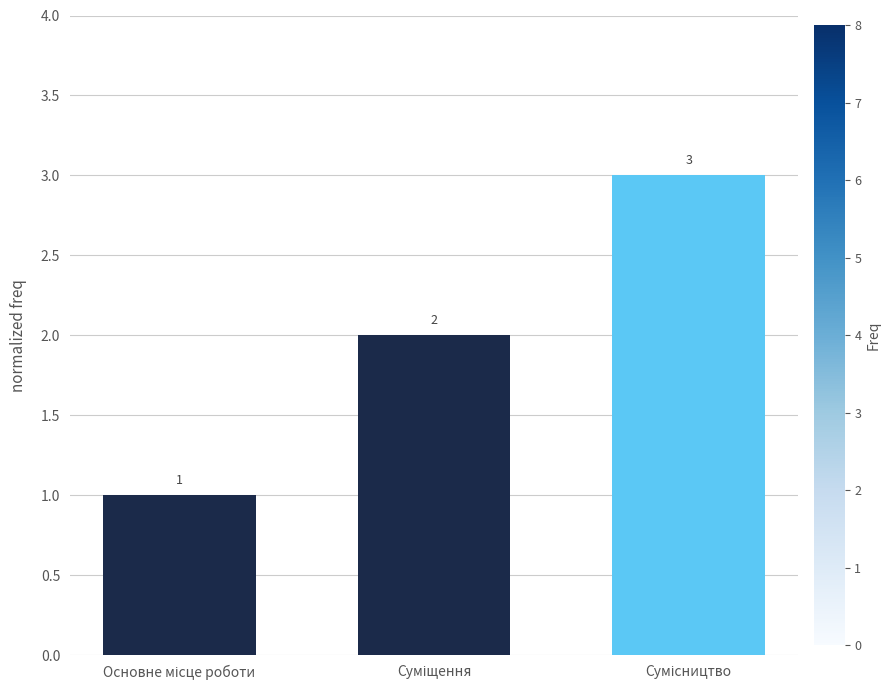

Reading left to right, what are all the values shown in this chart?

1	2	3